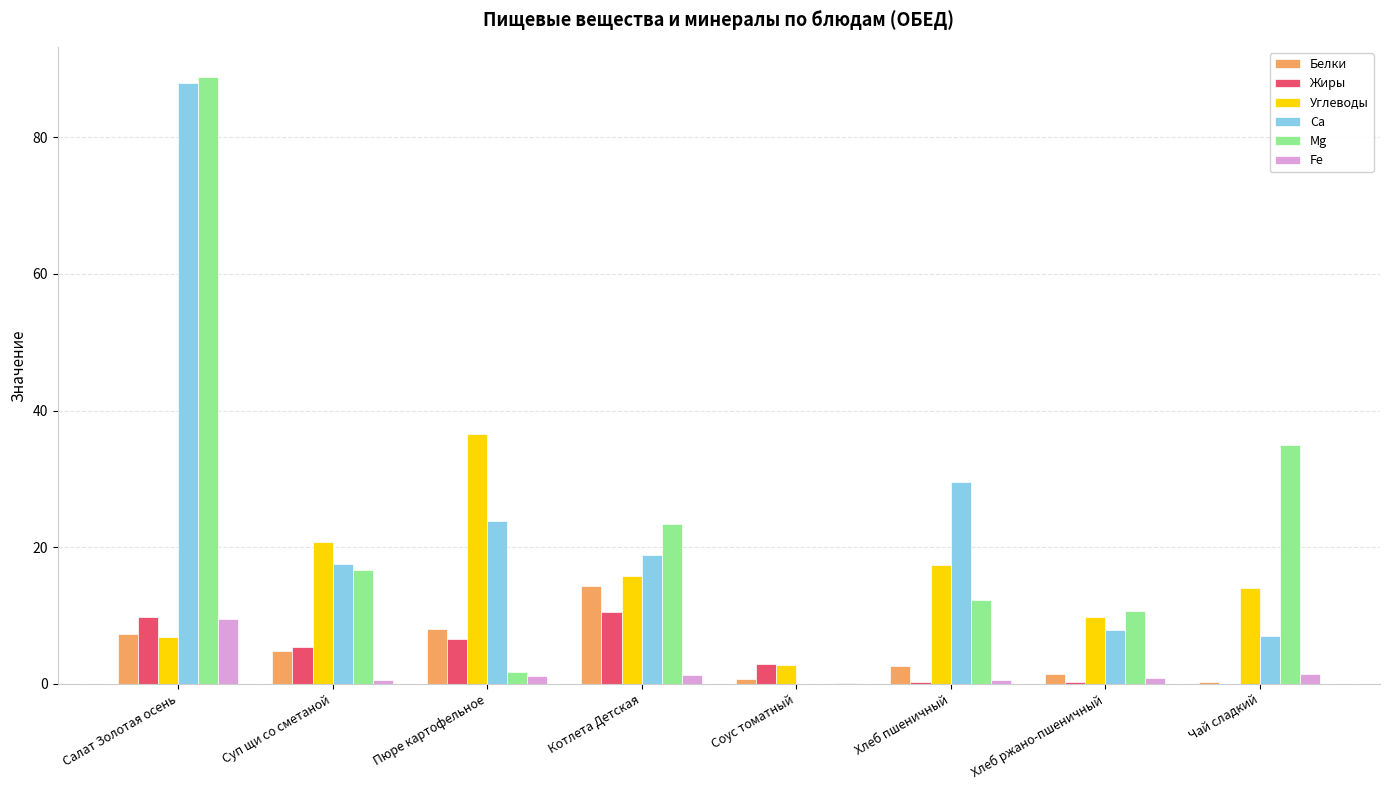

Between Соус томатный and Хлеб пшеничный, which series saw the biggest shift?

Са